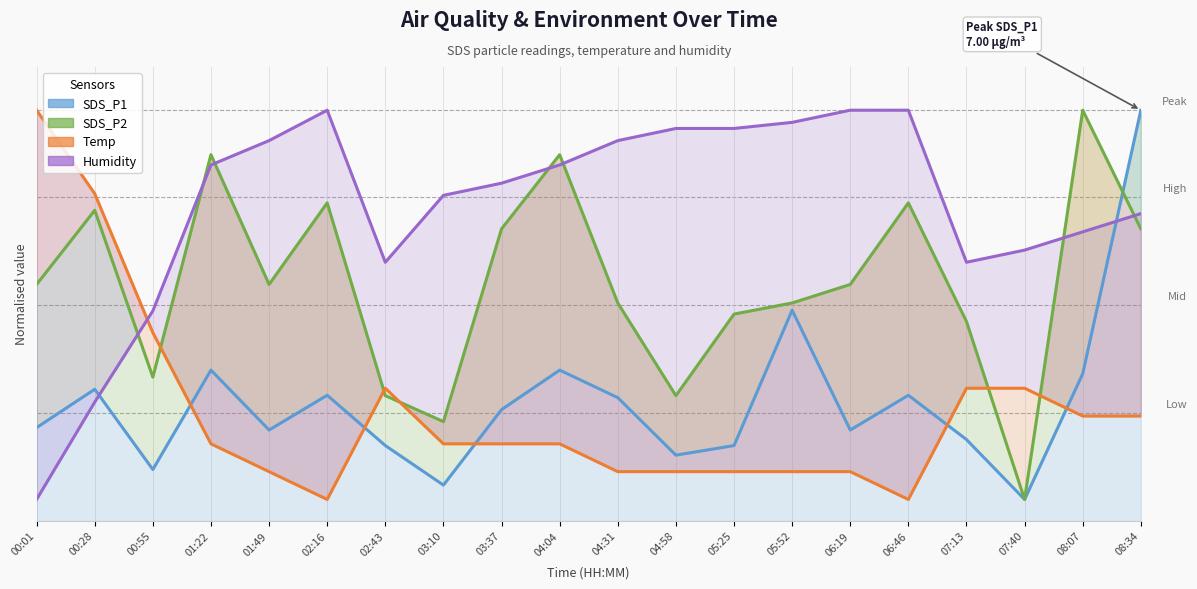

How many lines are shown in the chart?

4